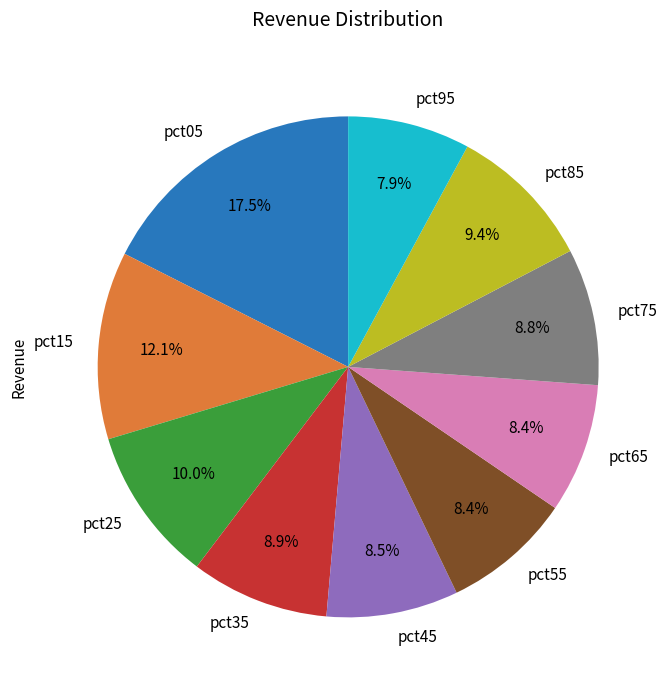

Is there a majority slice in this chart?

No